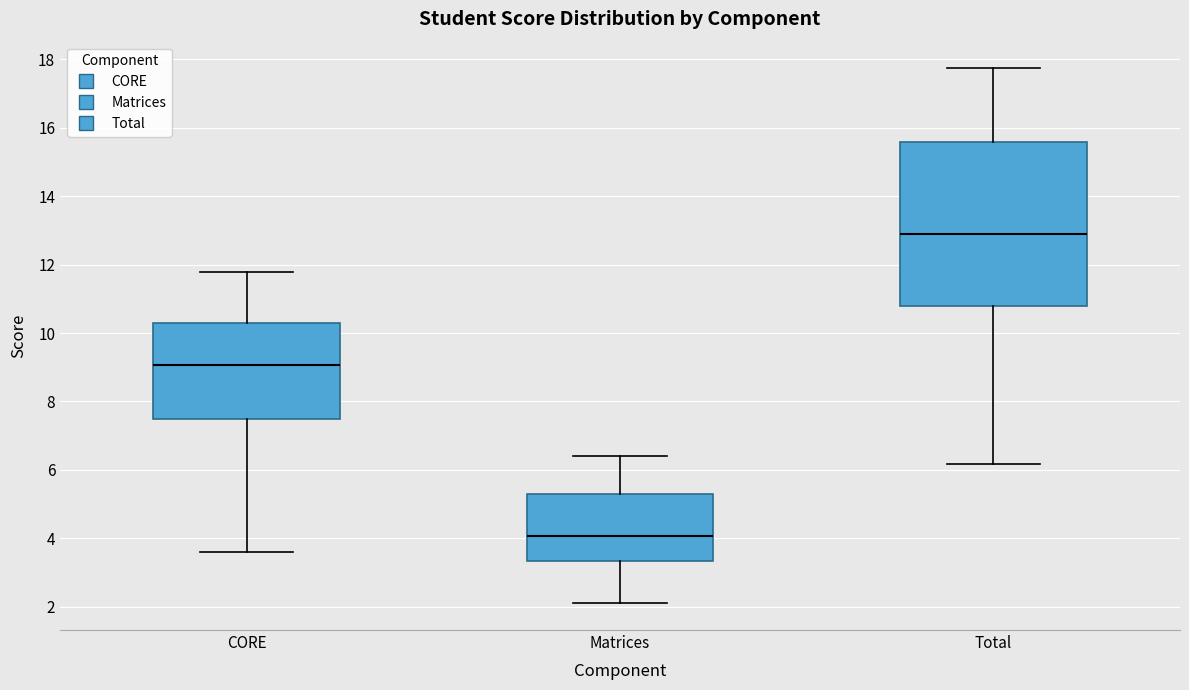

Which box's median line is the highest?

Total